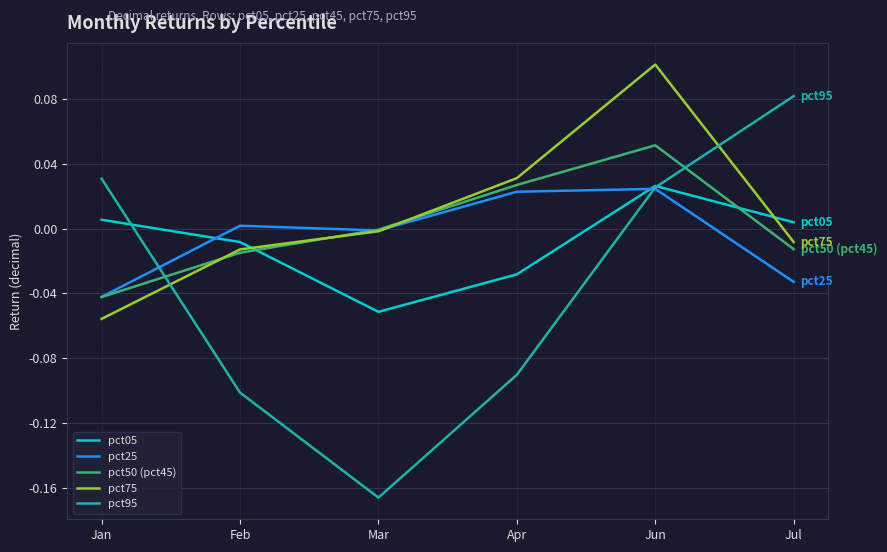

Which category has the highest value across all series?

Jun